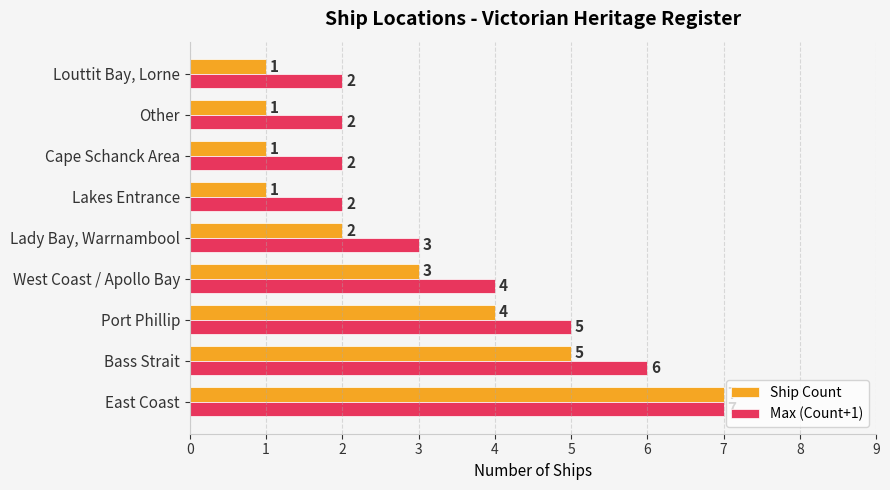

What is the minimum value shown in the chart?

1